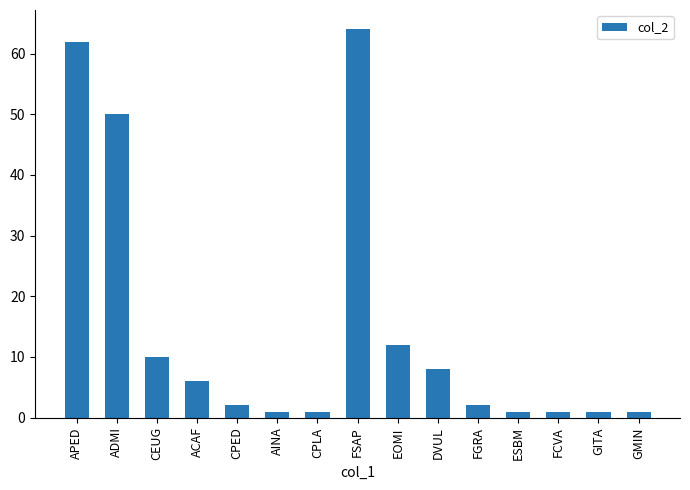

The chart shows a value of 2 at FGRA. True or false?

True